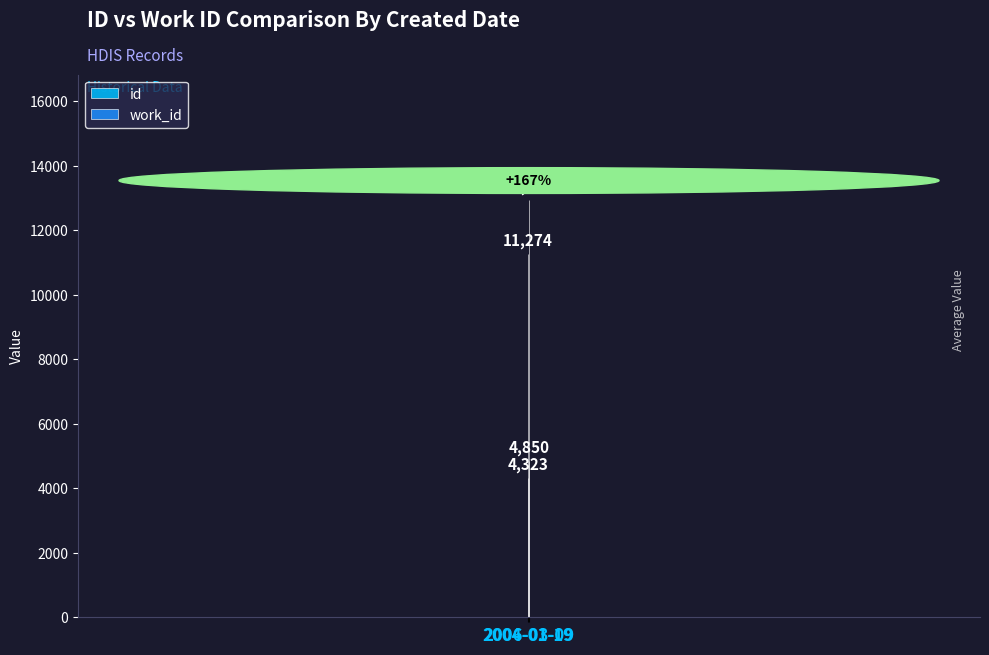

At how many categories does at least one series exceed 7683?

2